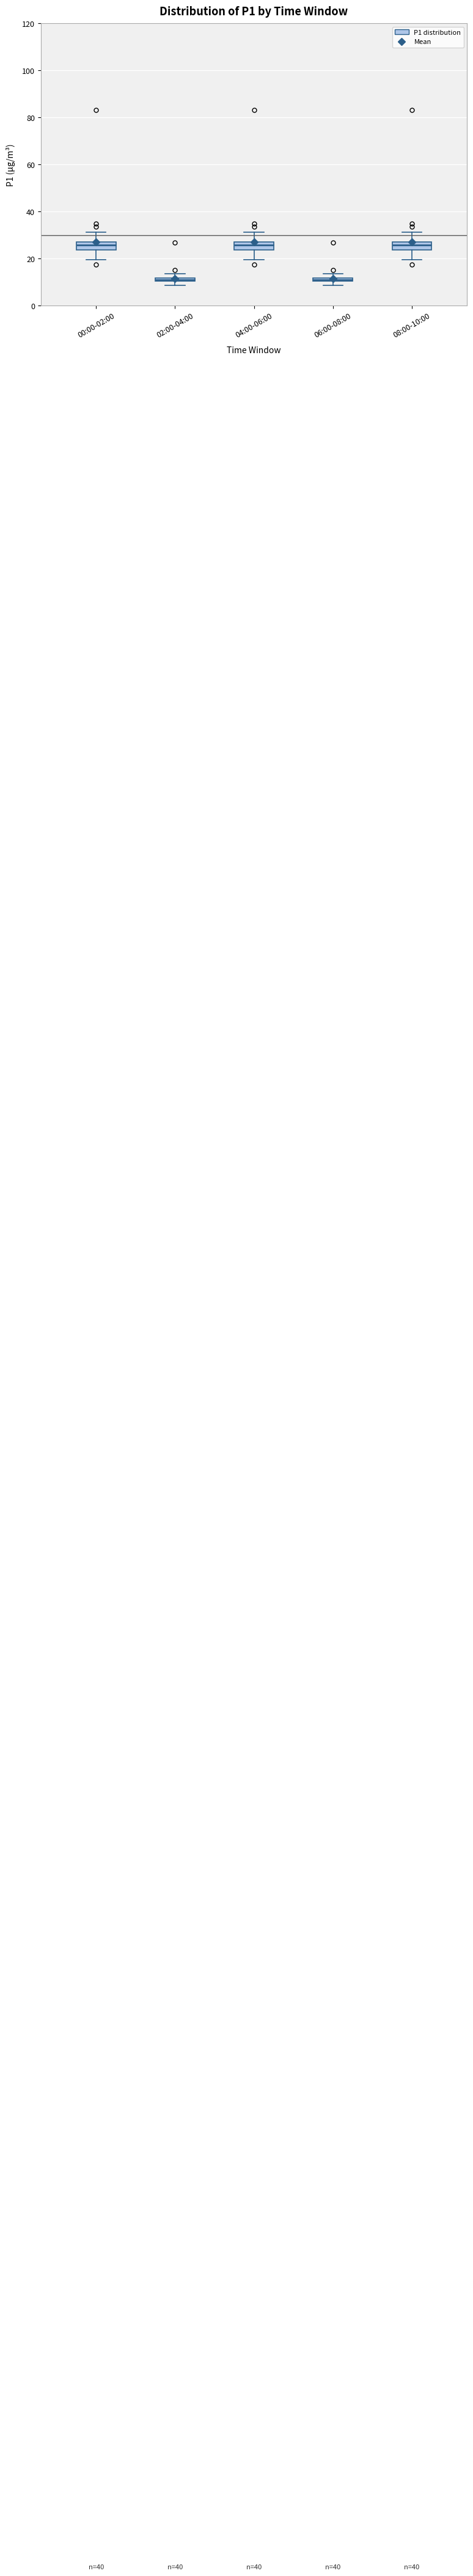

Where is the upper edge of the box for 06:00-08:00 on the y-axis? The values are not printed on the chart, so give them approximately, as read against the axis.

12